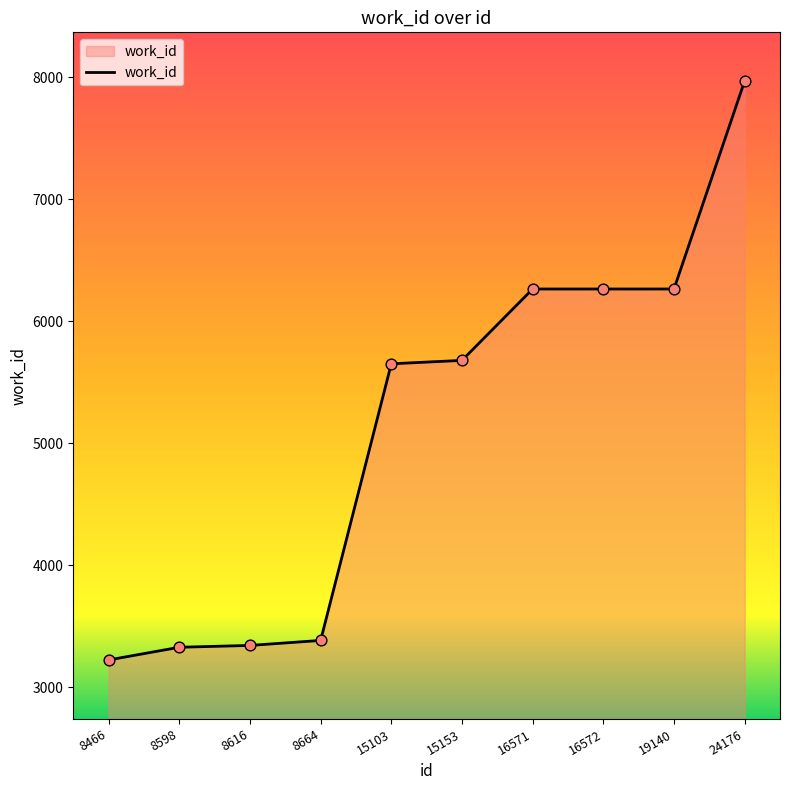

What is the ratio of the value at 15103 to the value at 8616?

1.7